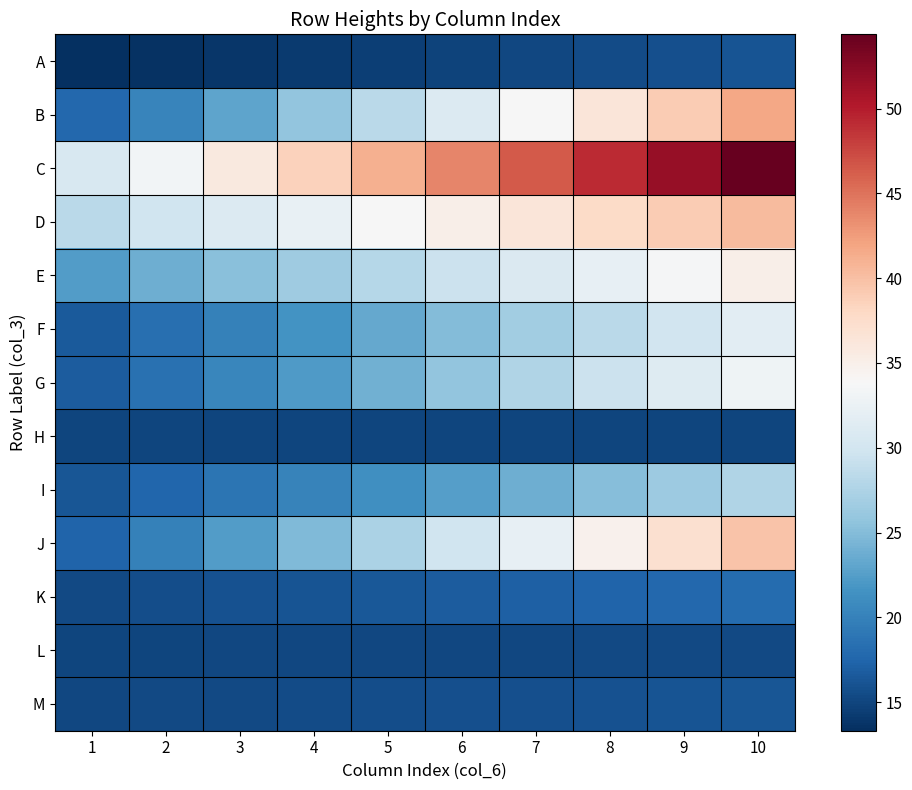

Reading left to right, transcribe all the data shown in this chart.

A: 1=13.3	2=13.6	3=13.9	4=14.3	5=14.6	6=14.9	7=15.2	8=15.5	9=15.8	10=16.1
B: 1=17.7	2=20.4	3=23.0	4=25.7	5=28.4	6=31.1	7=33.7	8=36.4	9=39.1	10=41.8
C: 1=30.6	2=33.3	3=35.9	4=38.6	5=41.2	6=43.8	7=46.5	8=49.1	9=51.7	10=54.4
D: 1=28.3	2=29.7	3=31.0	4=32.4	5=33.7	6=35.0	7=36.4	8=37.7	9=39.0	10=40.4
E: 1=22.4	2=23.8	3=25.2	4=26.6	5=28.0	6=29.4	7=30.8	8=32.2	9=33.6	10=35.0
F: 1=16.7	2=18.3	3=20.0	4=21.7	5=23.3	6=25.0	7=26.6	8=28.3	9=30.0	10=31.6
G: 1=16.8	2=18.6	3=20.4	4=22.2	5=24.0	6=25.8	7=27.6	8=29.4	9=31.2	10=33.0
H: 1=15.0	2=15.0	3=15.0	4=15.0	5=15.0	6=15.0	7=15.0	8=15.0	9=15.0	10=15.0
I: 1=16.3	2=17.5	3=18.8	4=20.1	5=21.3	6=22.6	7=23.8	8=25.1	9=26.4	10=27.6
J: 1=17.5	2=19.9	3=22.4	4=24.9	5=27.3	6=29.8	7=32.2	8=34.7	9=37.2	10=39.6
K: 1=15.3	2=15.6	3=15.9	4=16.2	5=16.5	6=16.8	7=17.1	8=17.4	9=17.7	10=18.0
L: 1=15.0	2=15.1	3=15.1	4=15.1	5=15.2	6=15.2	7=15.2	8=15.2	9=15.3	10=15.3
M: 1=15.1	2=15.2	3=15.4	4=15.5	5=15.6	6=15.8	7=15.9	8=16.0	9=16.1	10=16.2